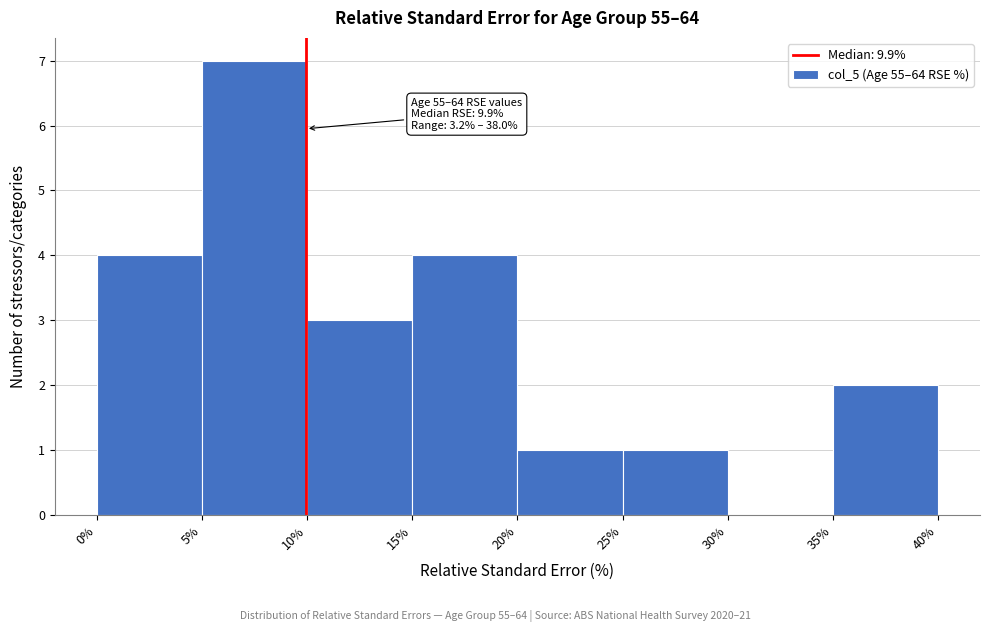

Which range on the x-axis has the tallest bar?

5% to 10%